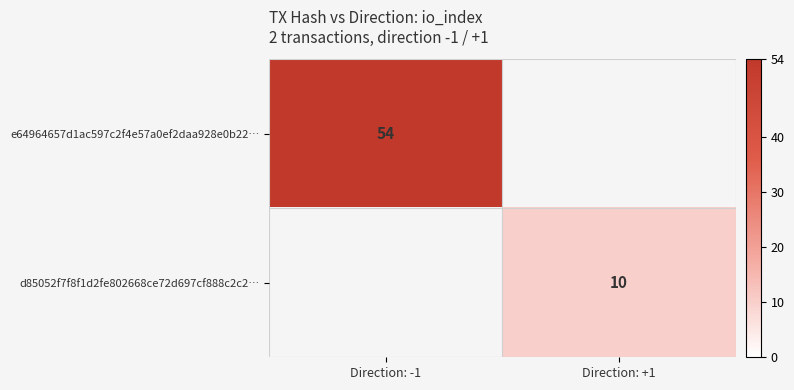

Is it true that e64964657d1ac597c2f4e57a0ef2daa928e0b22… equals 90 at Direction: -1?

False